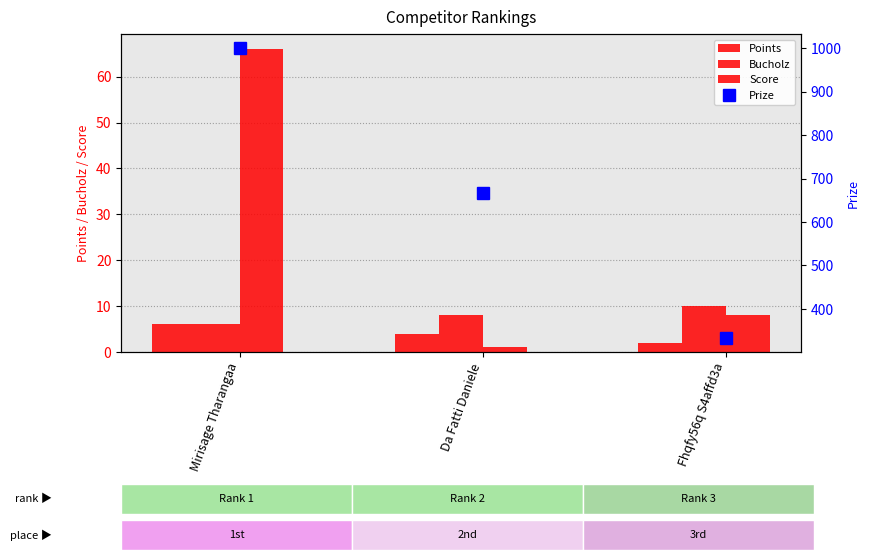

Are the bars horizontal?

No